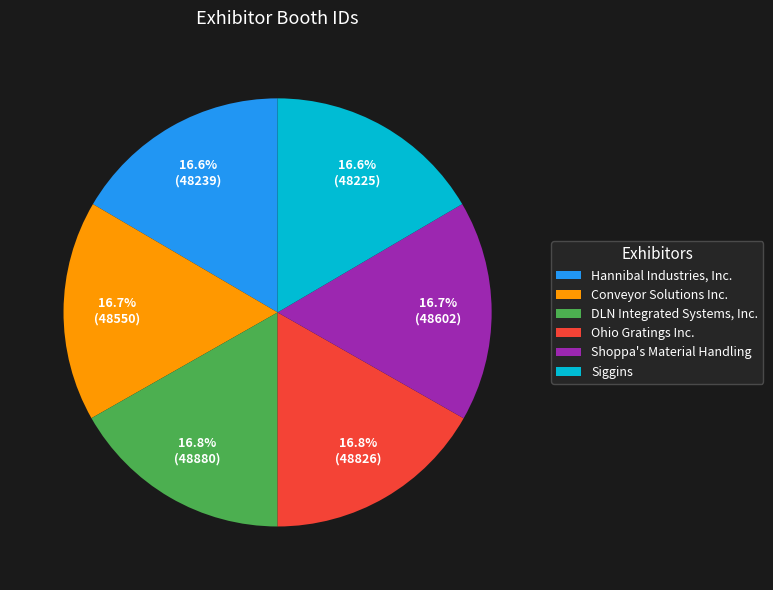

To the nearest percent, what is the average slice percentage?

17%